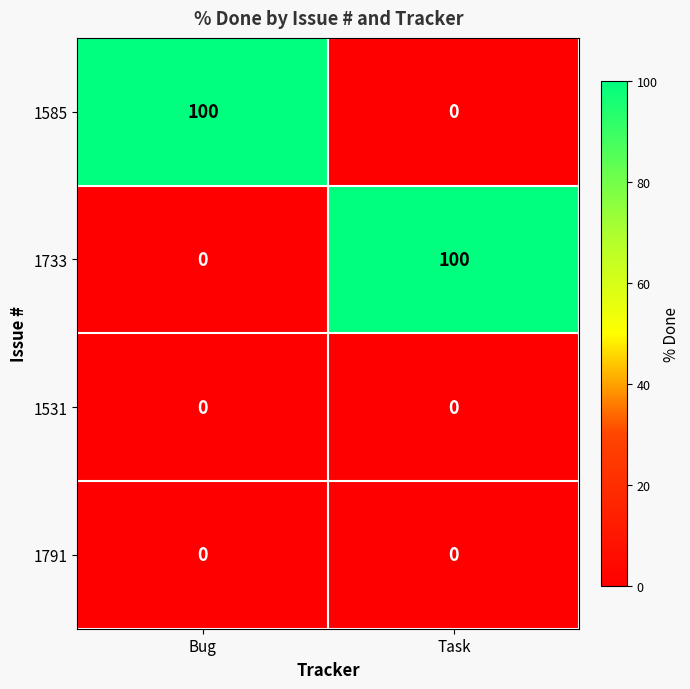

At how many categories does at least one series exceed 29?

2